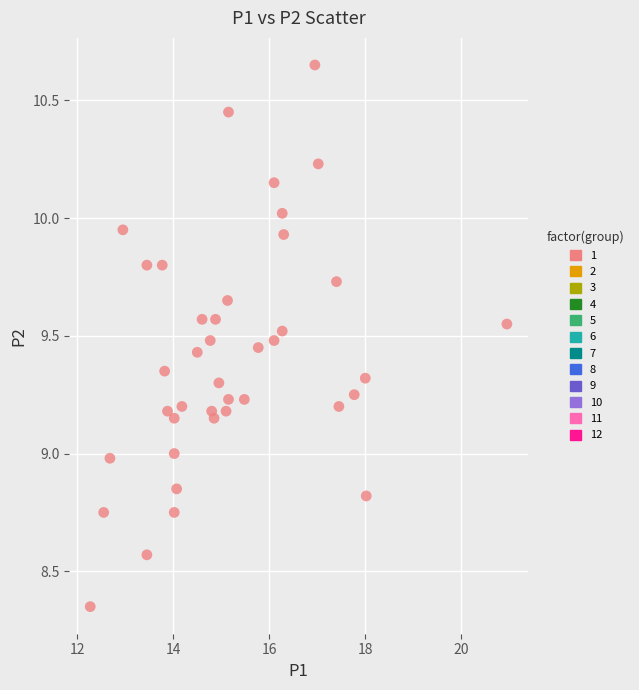

What is the range of Y values (max minus min)?

2.3